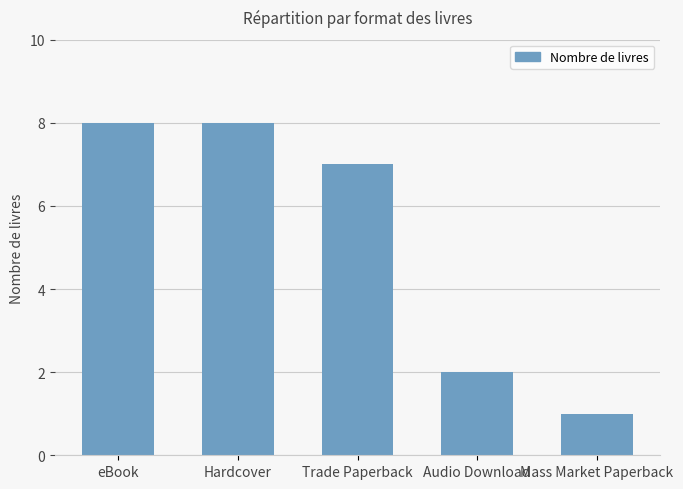

What is the value of the 4th bar from the left?

2